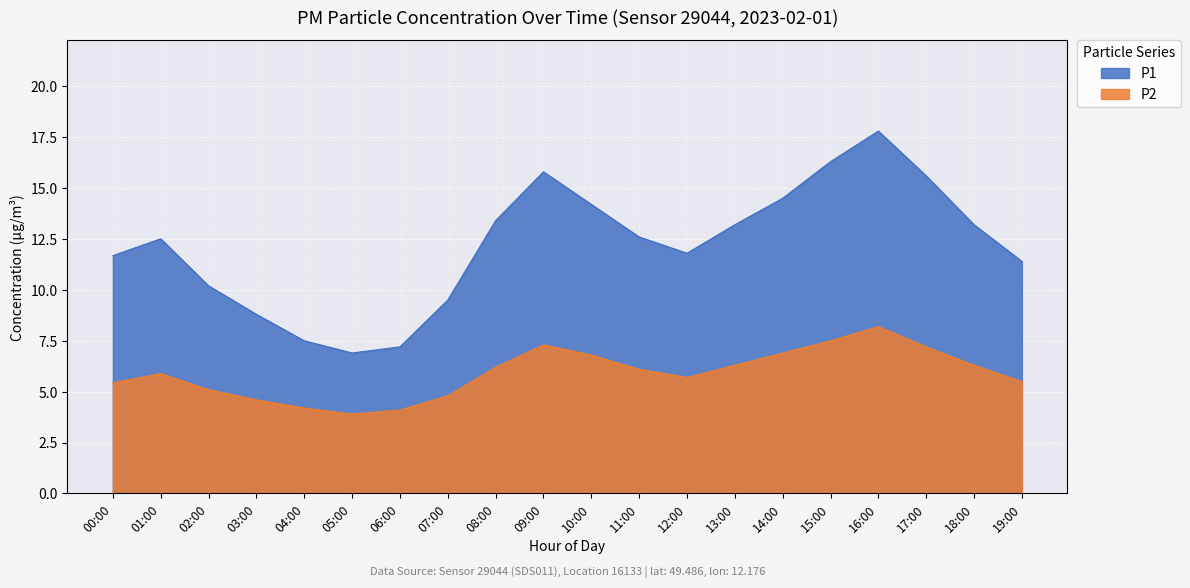

Rank the series at 09:00 from lowest to highest value.

P2, P1